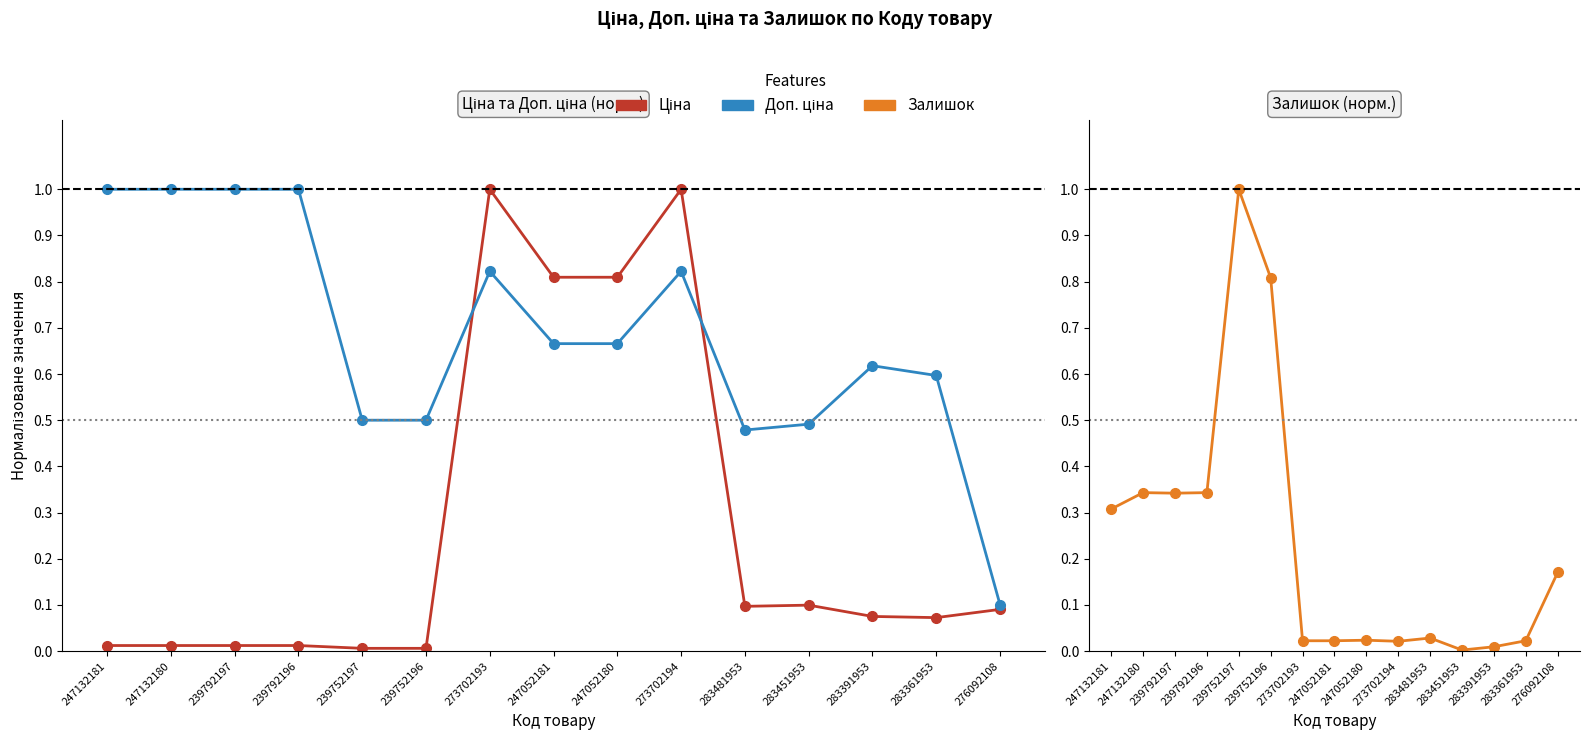

What position from the left is 273702193?

7